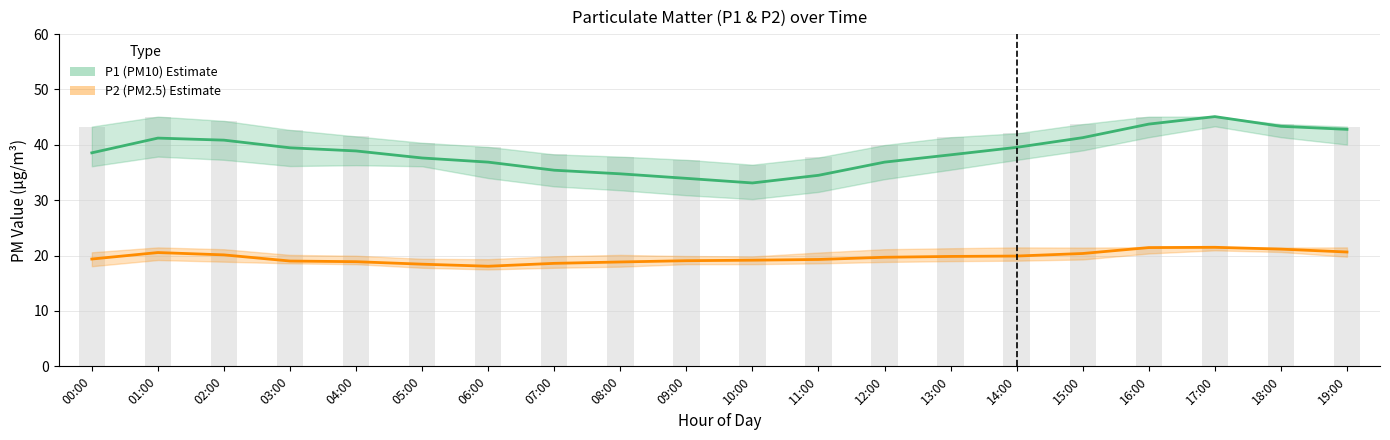

Is it true that P1 (PM10) equals 59.0 at 02:00?

False